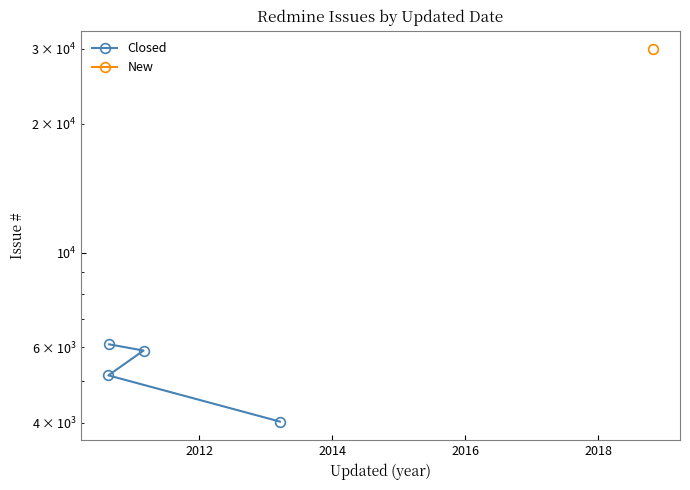

Does the chart have visible grid lines?

No